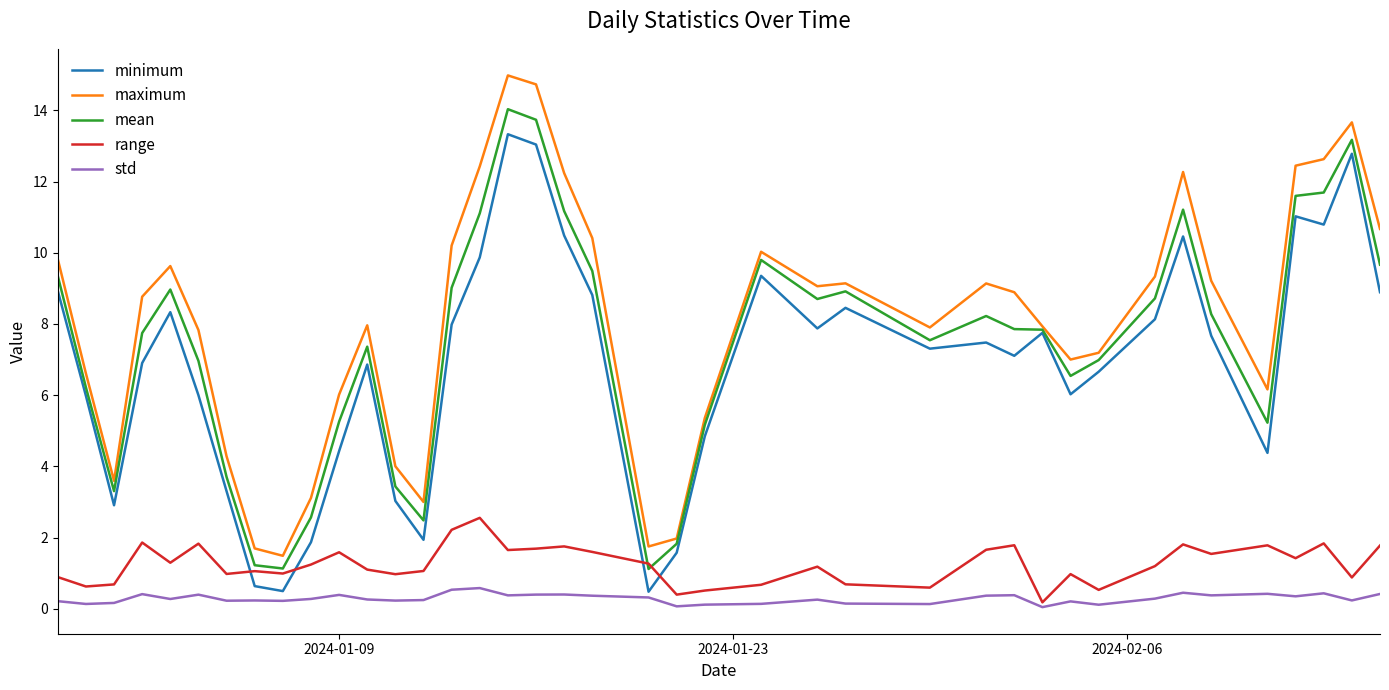

What is the difference between the maximum and minimum values in the minimum series?

12.8